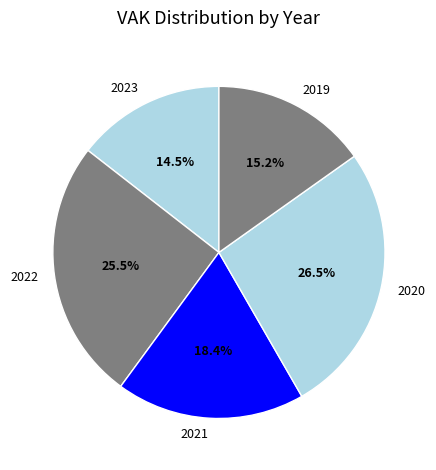

Is 2023 the majority of the pie?

No